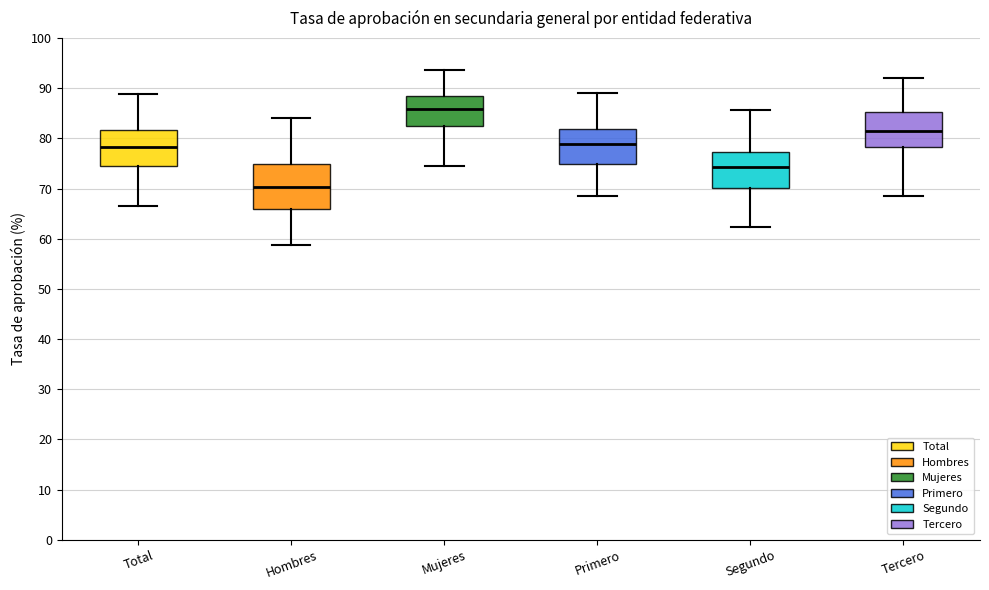

Which box is the tallest, from its lower edge to its upper edge?

Hombres